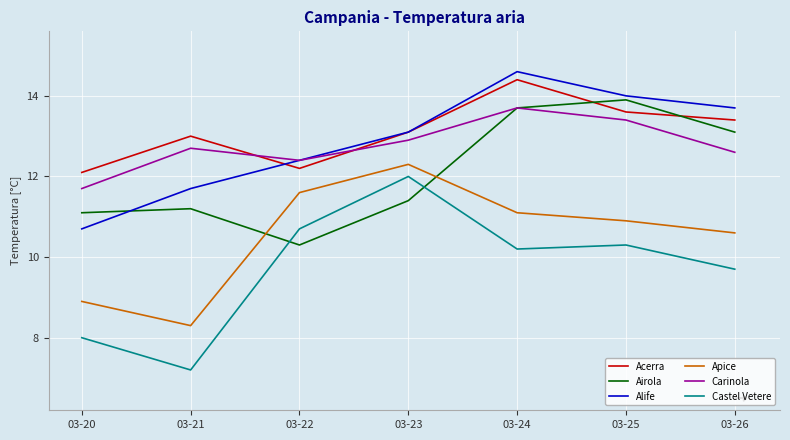

What is the highest value of the Carinola series?

13.7